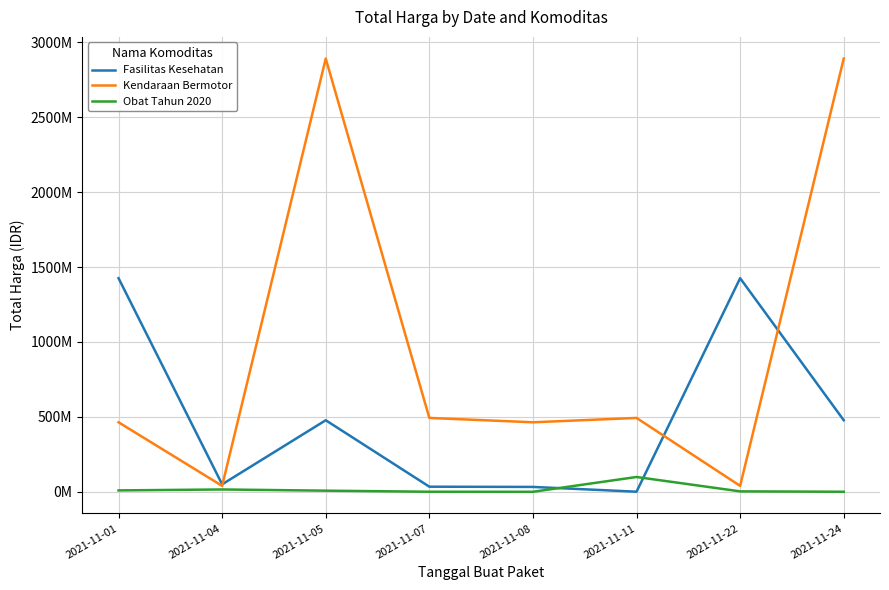

At 2021-11-24, list the series in order from smallest to largest.

Obat Tahun 2020, Fasilitas Kesehatan, Kendaraan Bermotor